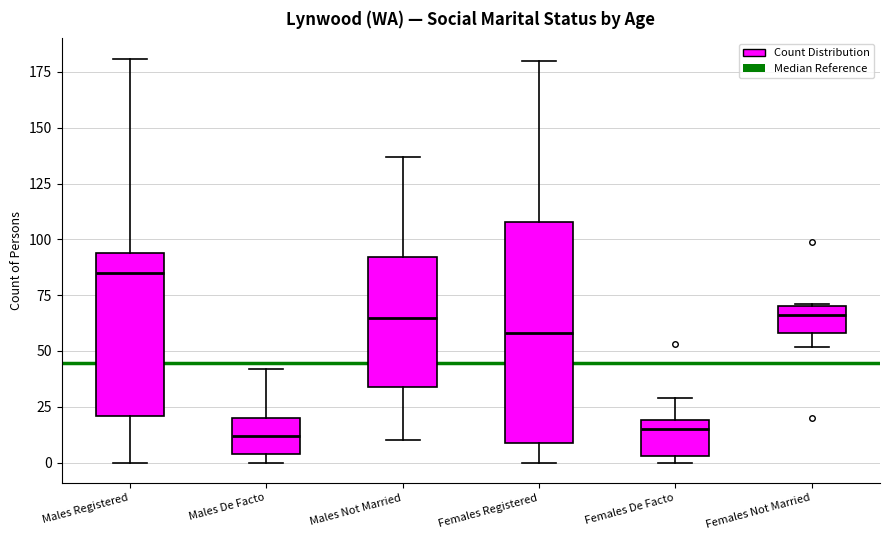

Reading left to right, transcribe this box plot: for each box, give where its median line is, the range the box spans, and where its two whiskers end, as read against the y-axis. The values are not printed on the chart, so give them approximately, as read against the axis.

Males Registered: median 85, box 20 to 95, whiskers 0 to 180
Males De Facto: median 10, box 5 to 20, whiskers 0 to 40
Males Not Married: median 65, box 35 to 90, whiskers 10 to 135
Females Registered: median 60, box 10 to 110, whiskers 0 to 180
Females De Facto: median 15, box 5 to 20, whiskers 0 to 30
Females Not Married: median 65, box 60 to 70, whiskers 50 to 70